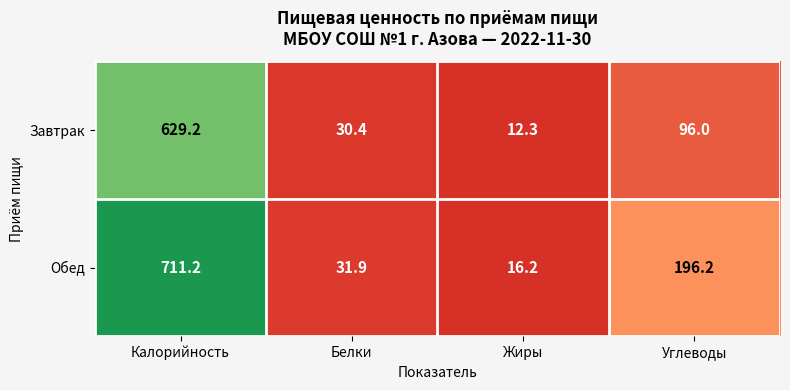

What is the sum of the Обед values at Углеводы and Калорийность?

907.4